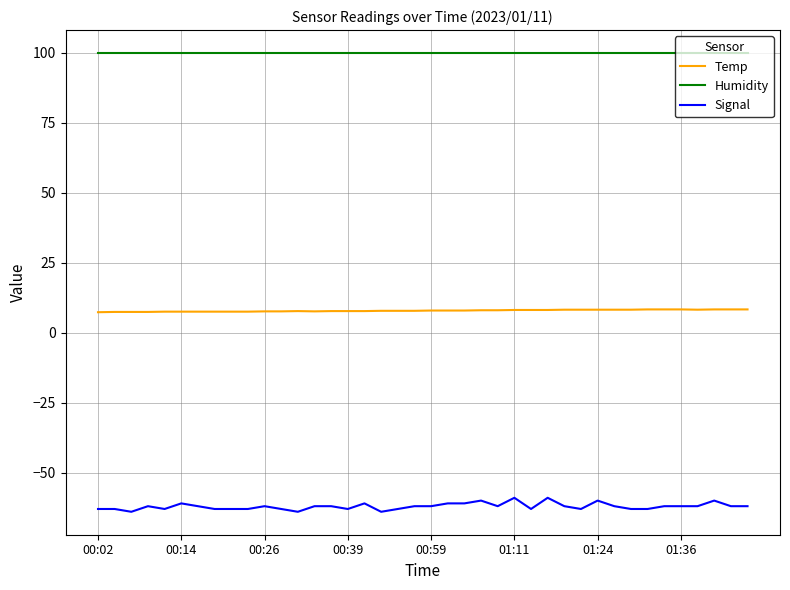

Which series has the largest total across all categories?

Humidity